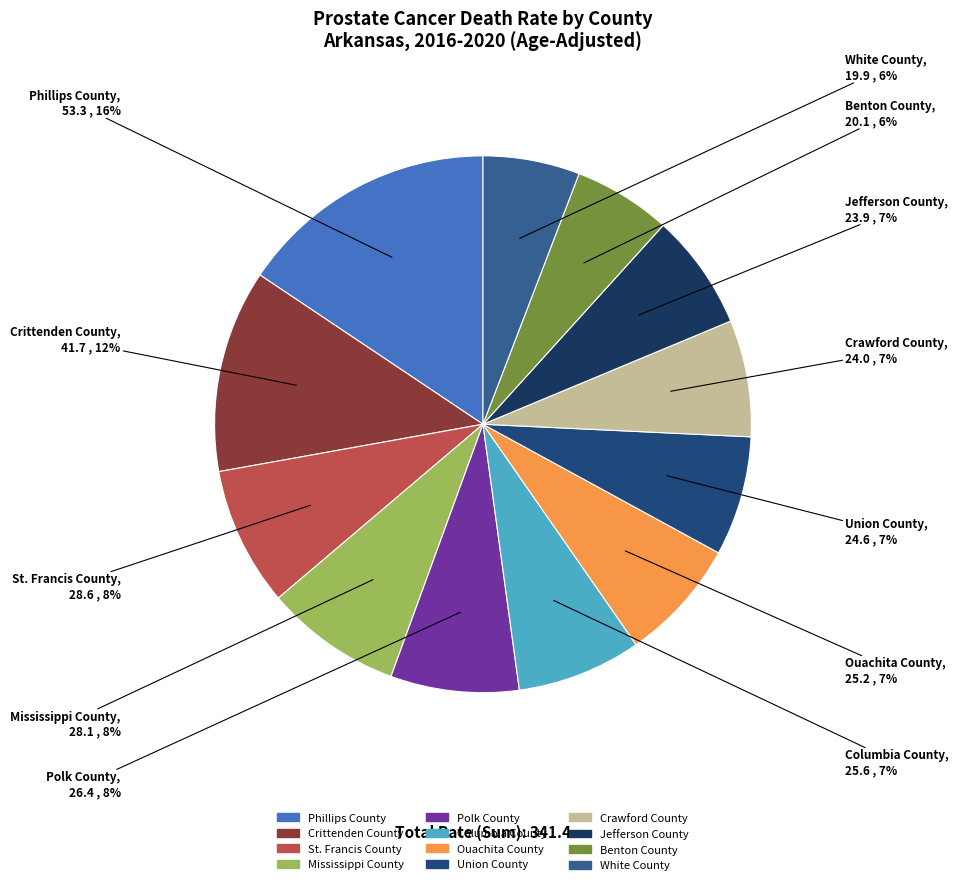

Which has a higher value, Crittenden County or Polk County?

Crittenden County